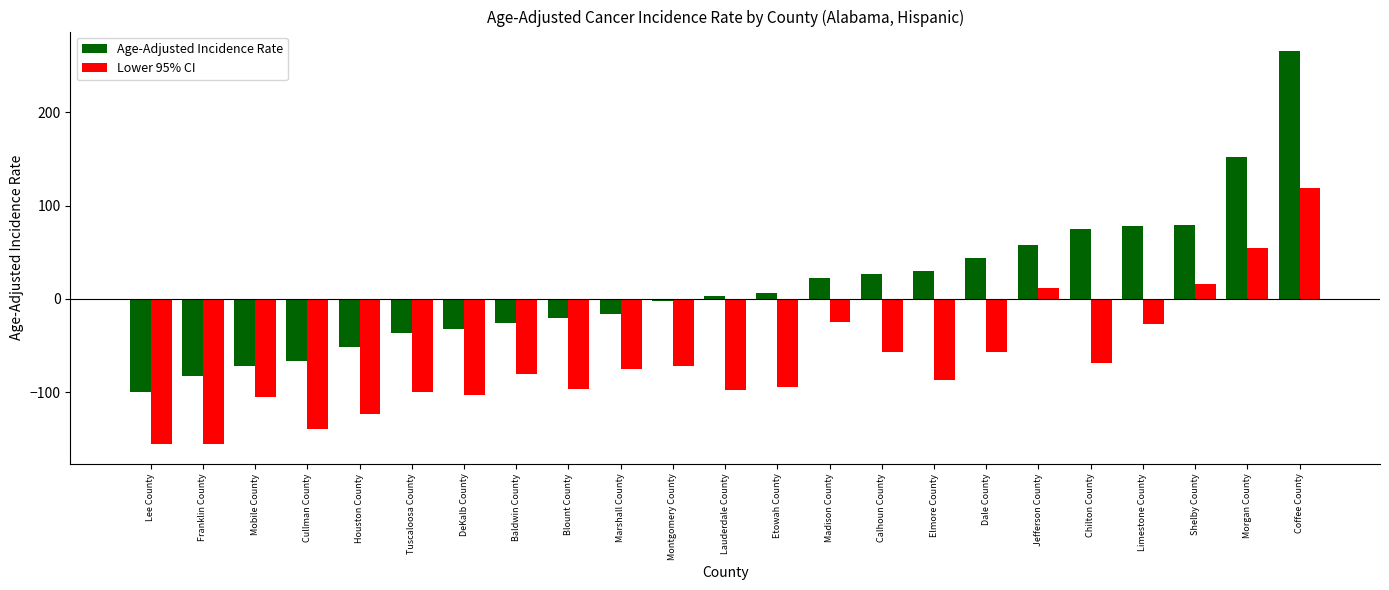

Are the bars grouped side by side (vs. stacked)?

Yes